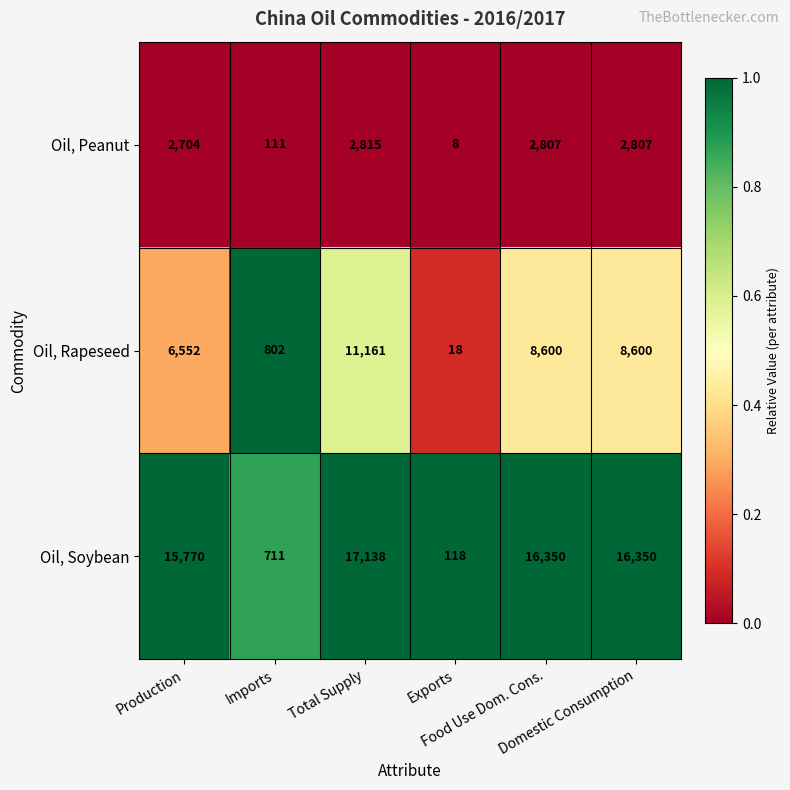

What is the difference between the highest and lowest values at Production?

13066